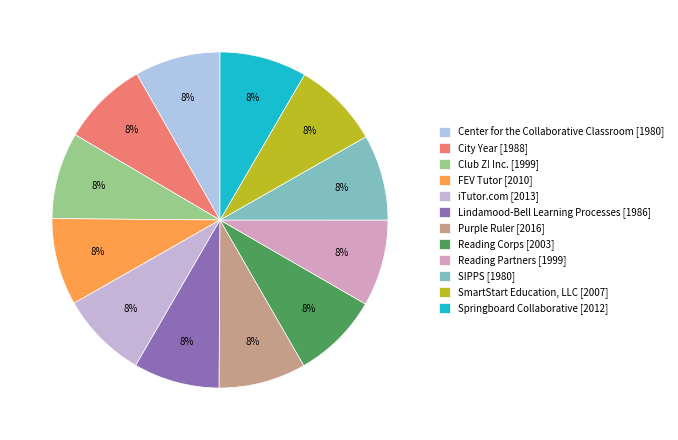

Is SIPPS the majority of the pie?

No